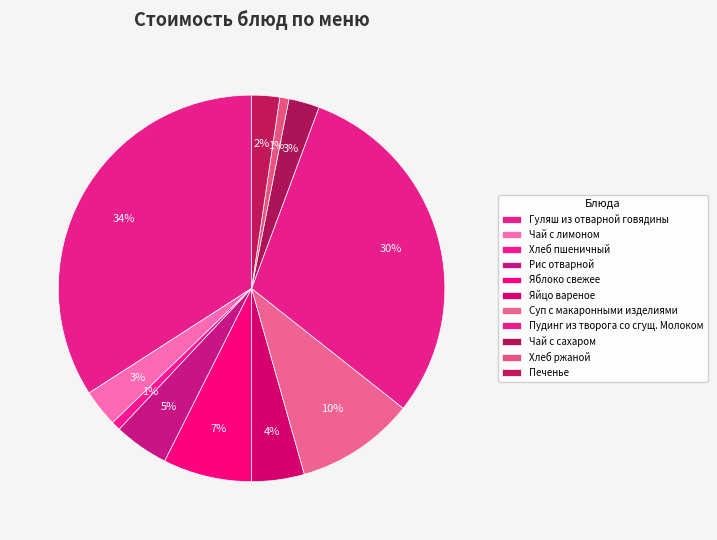

Does Суп с макаронными изделиями represent more than half of the total?

No